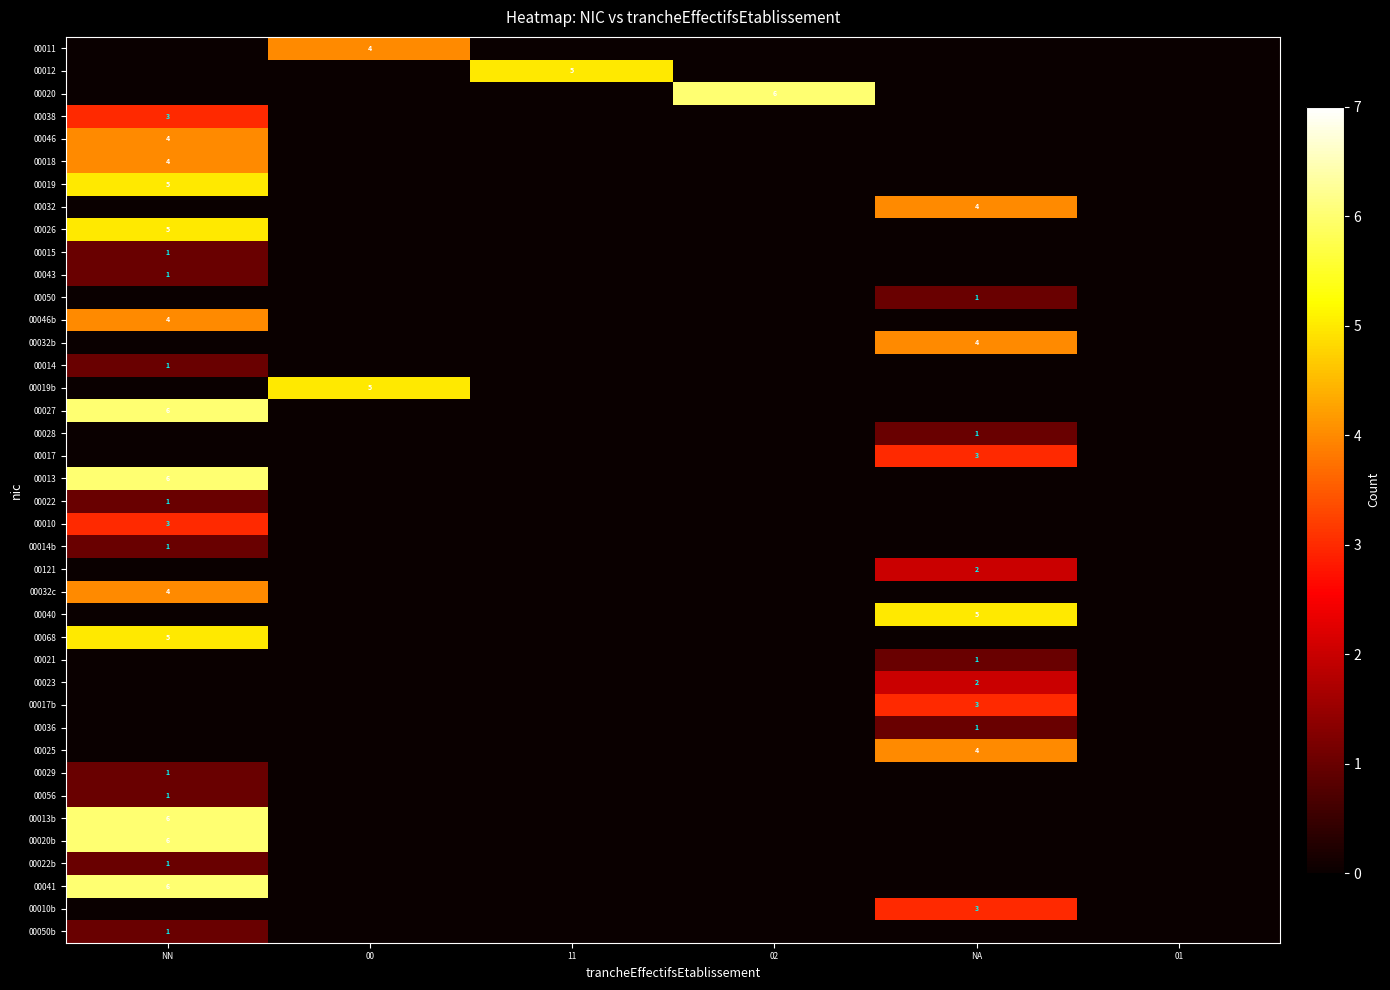

The 00032 series shows 0 at 01. True or false?

True